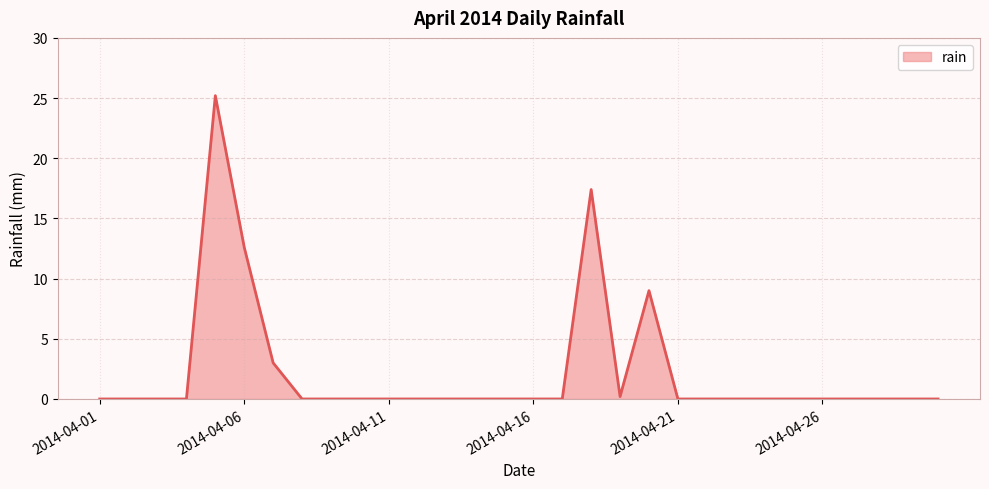

What is the difference between the maximum and minimum values?

25.2